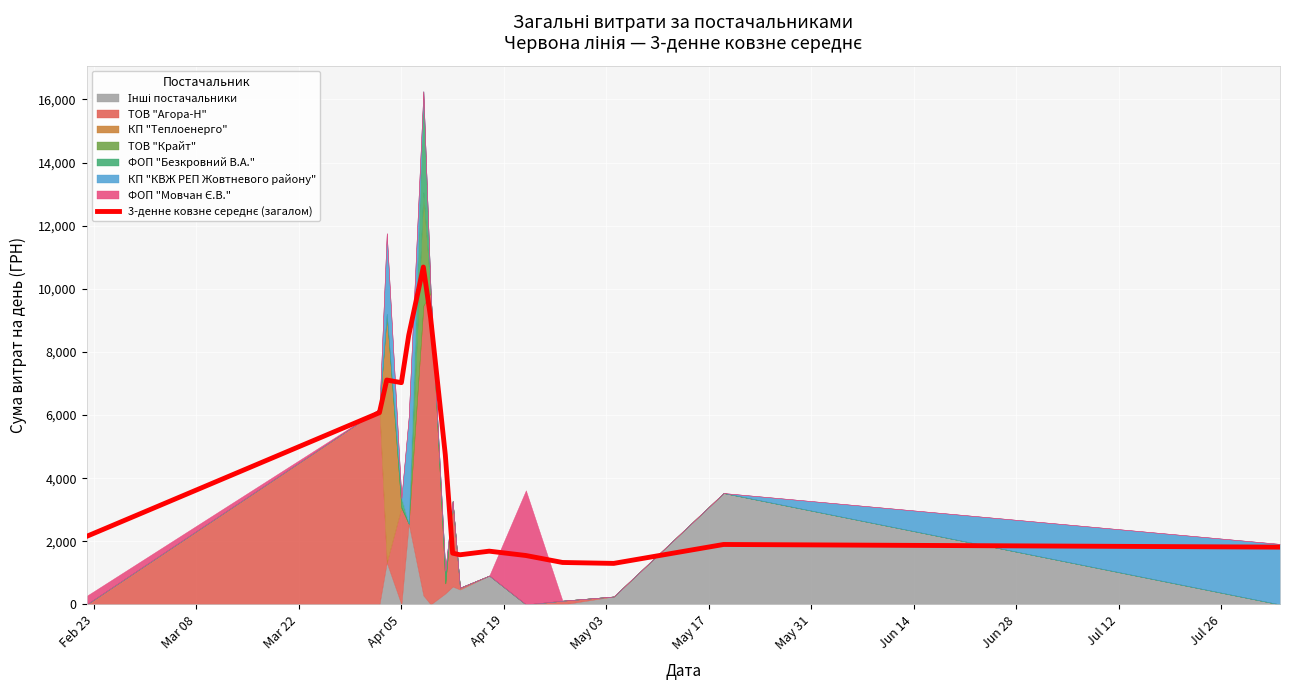

Reading left to right, transcribe all the data shown in this chart.

2155.0	6075.0	7109.5	7026.0	8524.9	10689.6	9065.1	4737.3	1624.7	1572.8	1687.4	1549.9	1329.2	1299.9	1899.4	1815.4